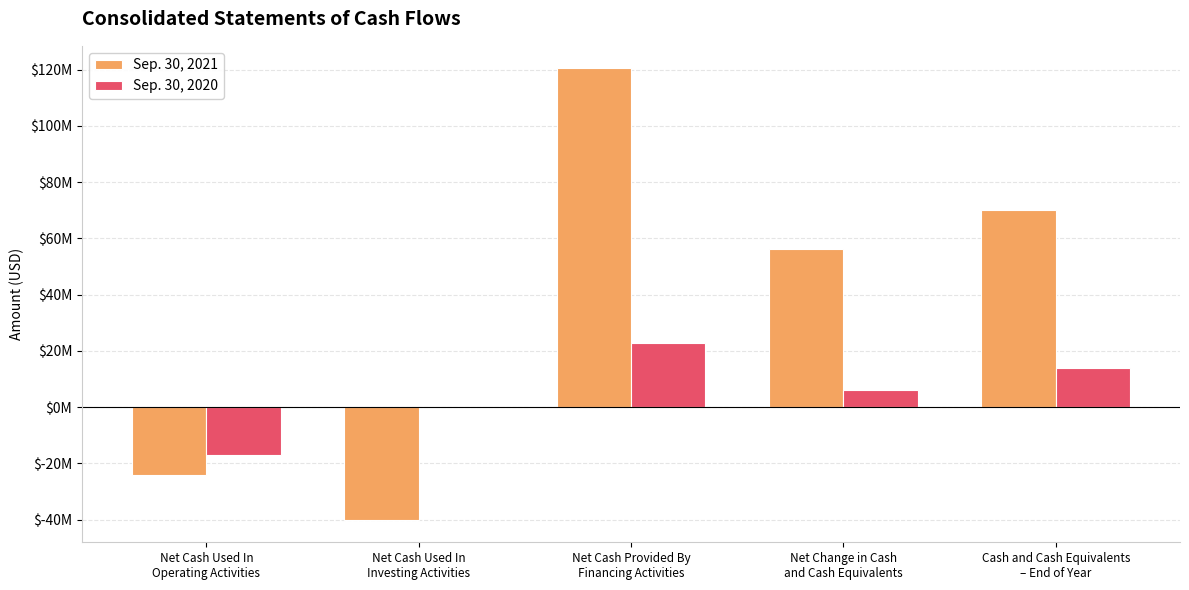

True or false: Sep. 30, 2021 has a value of 120470550 at Net Cash Provided By
Financing Activities.

True